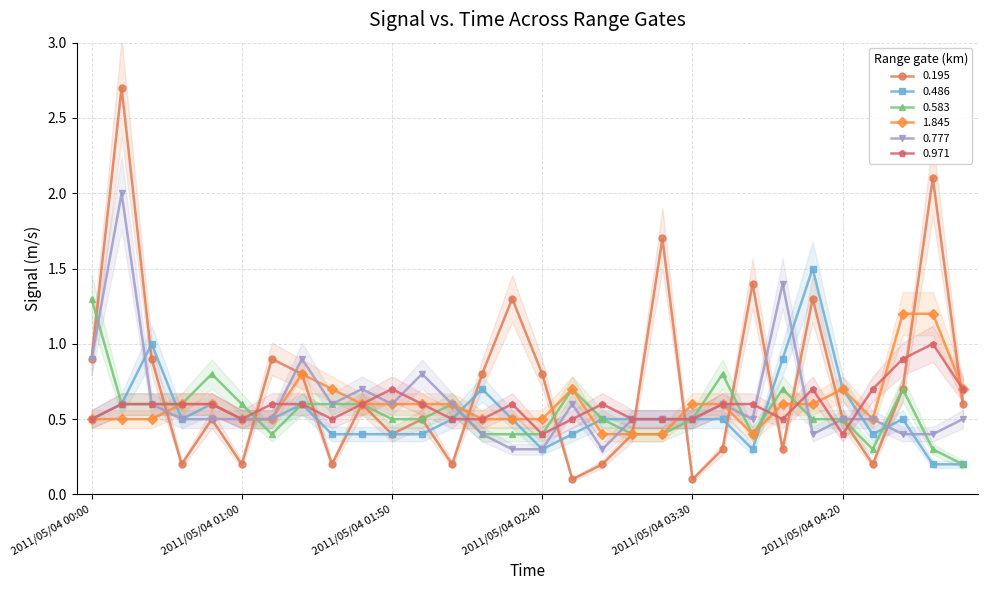

Reading right to left, list all the values displayed in this chart.

0.195: 0.6	2.1	0.7	0.2	0.5	1.3	0.3	1.4	0.3	0.1	1.7	0.4	0.2	0.1	0.8	1.3	0.8	0.2	0.5	0.4	0.6	0.2	0.8	0.9	0.2	0.5	0.2	0.9	2.7	0.9
0.486: 0.2	0.2	0.5	0.4	0.7	1.5	0.9	0.3	0.5	0.5	0.5	0.5	0.5	0.4	0.3	0.5	0.7	0.5	0.4	0.4	0.4	0.4	0.6	0.5	0.5	0.6	0.5	1.0	0.6	0.5
0.583: 0.2	0.3	0.7	0.3	0.5	0.5	0.7	0.4	0.8	0.5	0.4	0.4	0.5	0.7	0.4	0.4	0.4	0.6	0.5	0.5	0.6	0.6	0.6	0.4	0.6	0.8	0.6	0.6	0.6	1.3
1.845: 0.7	1.2	1.2	0.5	0.7	0.6	0.6	0.4	0.6	0.6	0.4	0.4	0.4	0.7	0.5	0.5	0.5	0.6	0.6	0.6	0.6	0.7	0.8	0.5	0.5	0.6	0.6	0.5	0.5	0.5
0.777: 0.5	0.4	0.4	0.5	0.5	0.4	1.4	0.5	0.6	0.5	0.5	0.5	0.3	0.6	0.3	0.3	0.4	0.6	0.8	0.6	0.7	0.6	0.9	0.5	0.5	0.5	0.5	0.6	2.0	0.9
0.971: 0.7	1.0	0.9	0.7	0.4	0.7	0.5	0.6	0.6	0.5	0.5	0.5	0.6	0.5	0.4	0.6	0.5	0.5	0.6	0.7	0.6	0.5	0.6	0.6	0.5	0.6	0.6	0.6	0.6	0.5